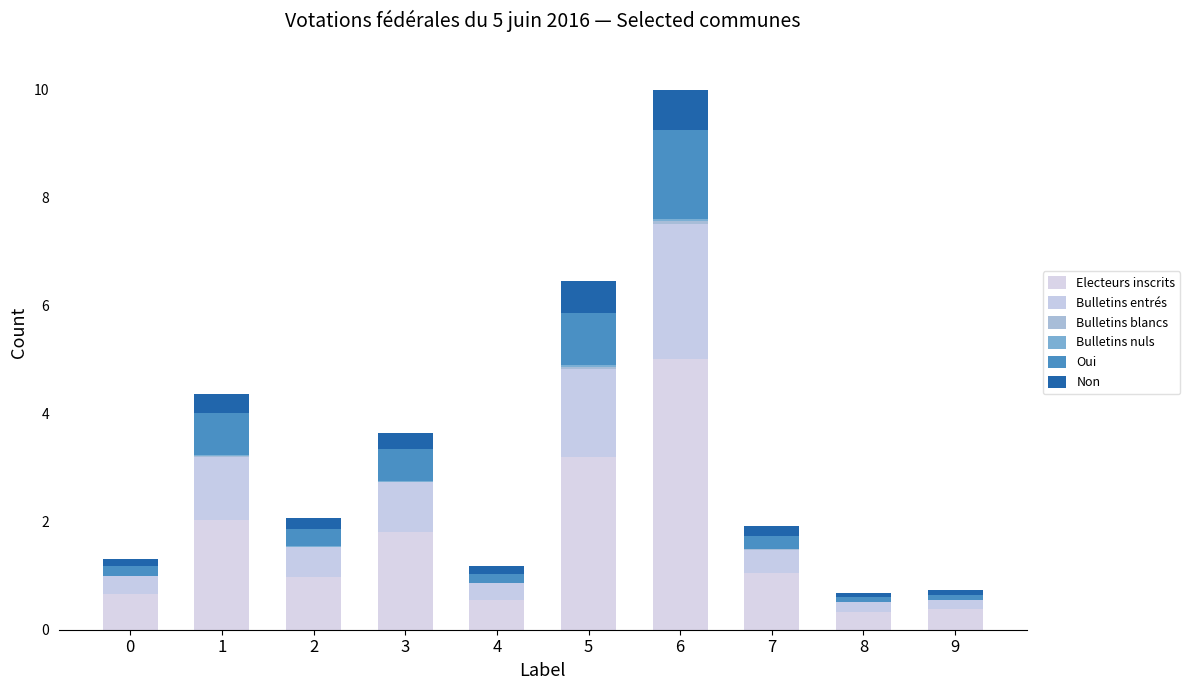

At how many categories does at least one series exceed 1?

5